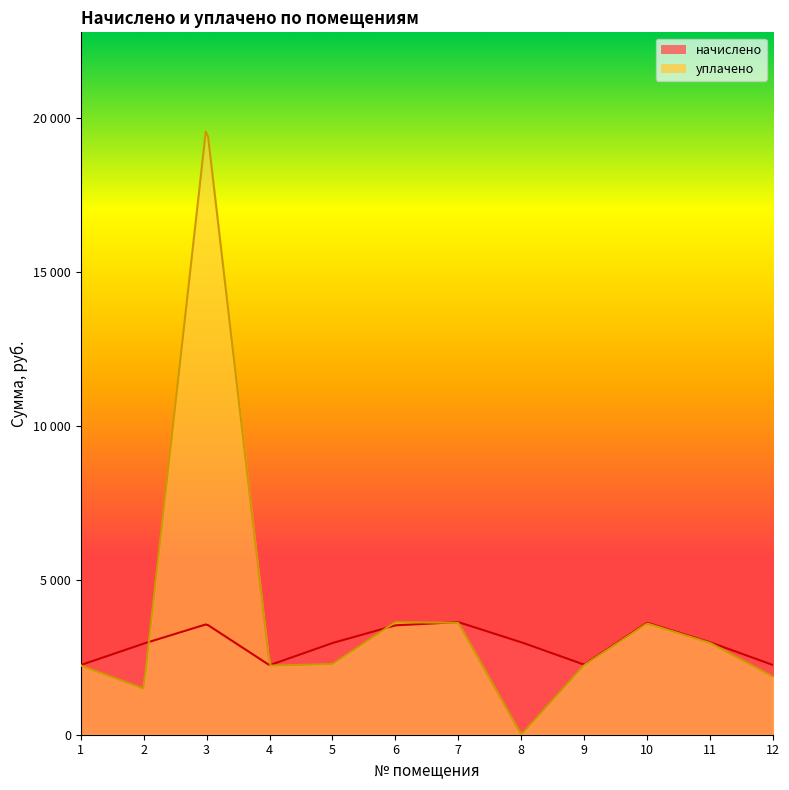

What is the value of the начислено point at the 10th from the left?

3632.0